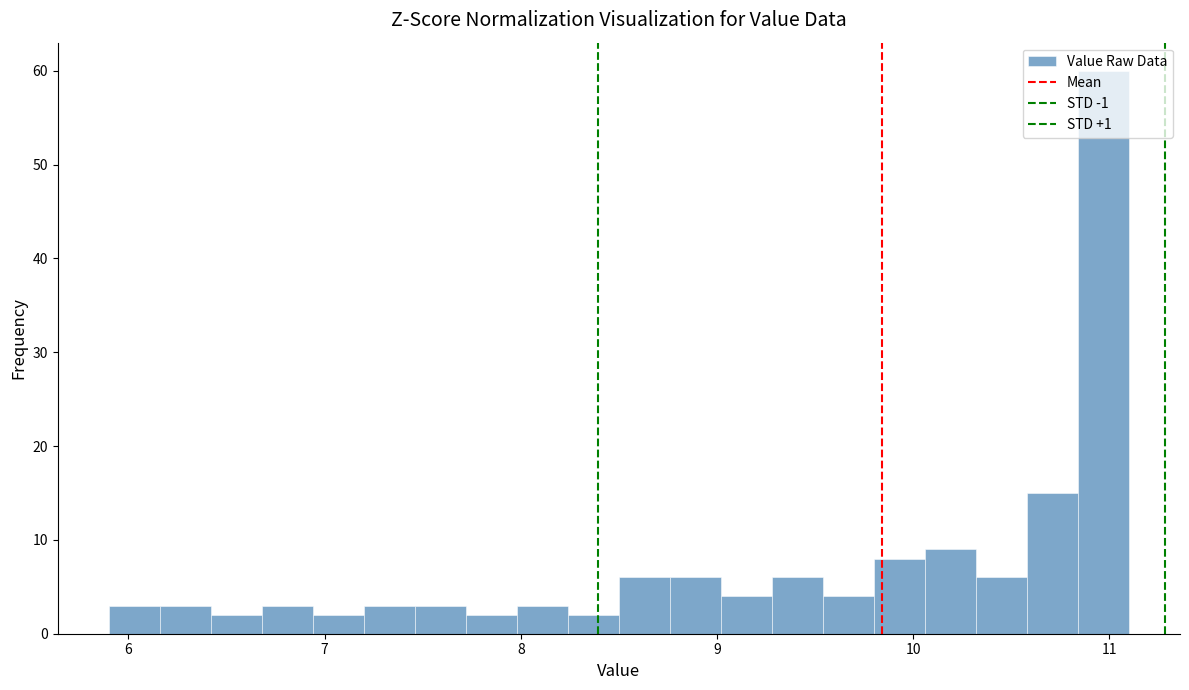

Around what value on the x-axis is the tallest bar? Give the approximate position of its centre, as read against the axis.

11.0